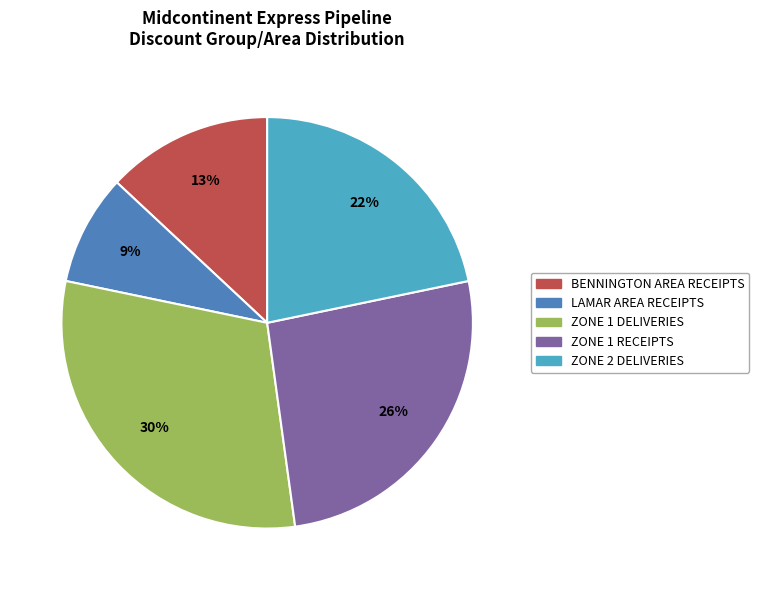

To the nearest percent, what is the average slice percentage?

20%